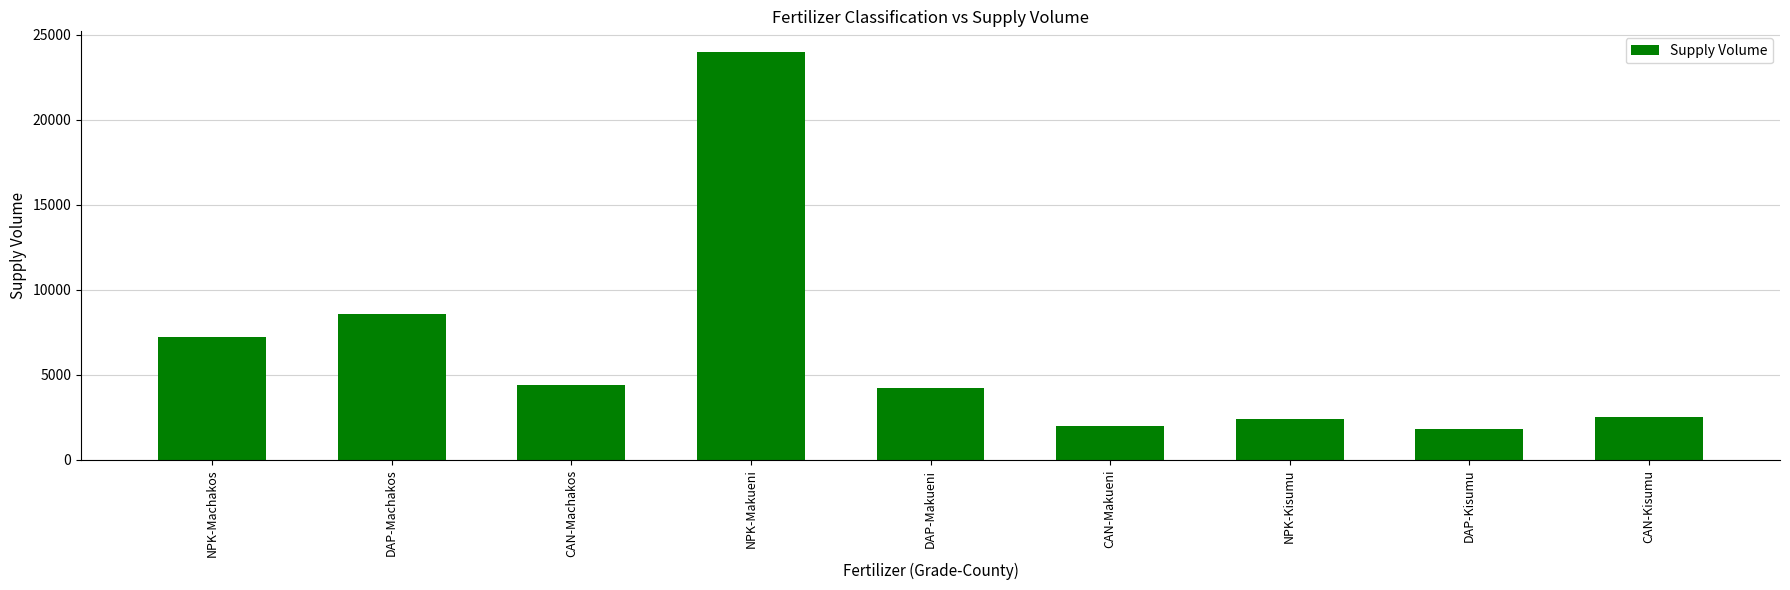

What is the average value?

6344